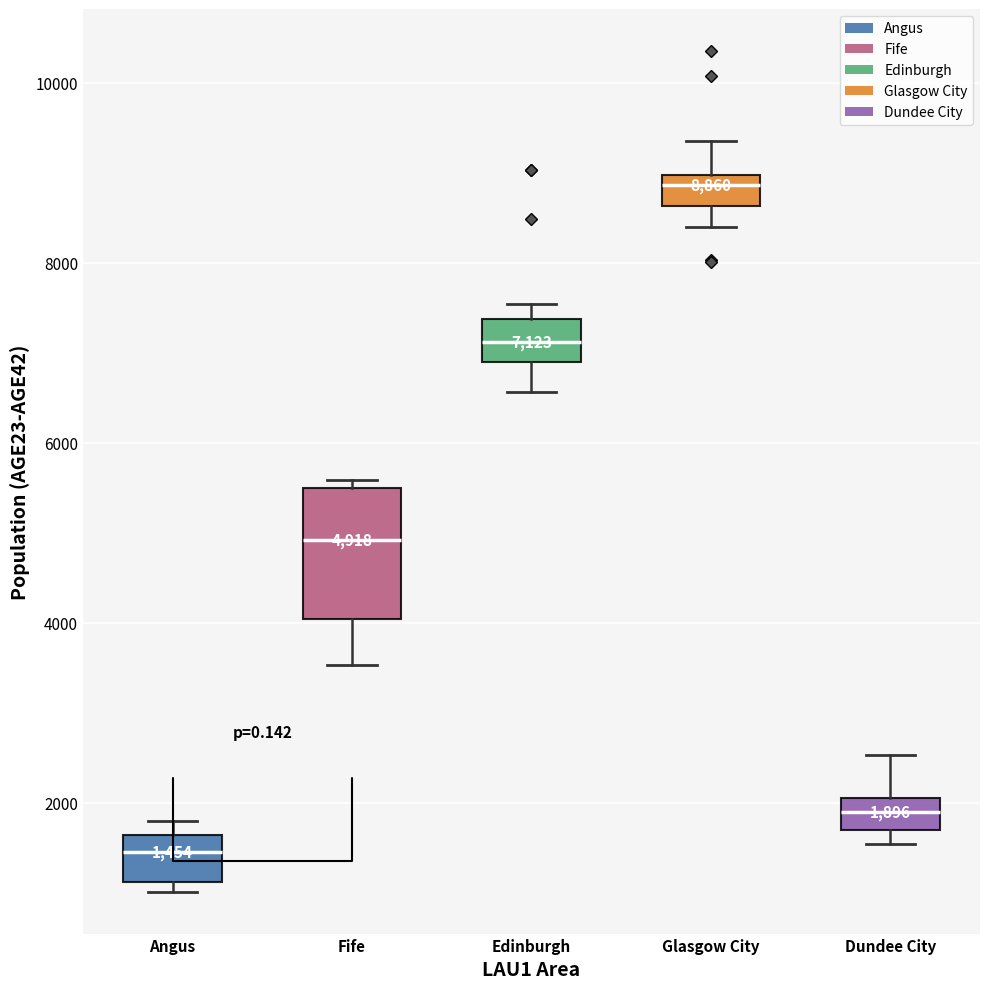

Which box is the tallest, from its lower edge to its upper edge?

Fife